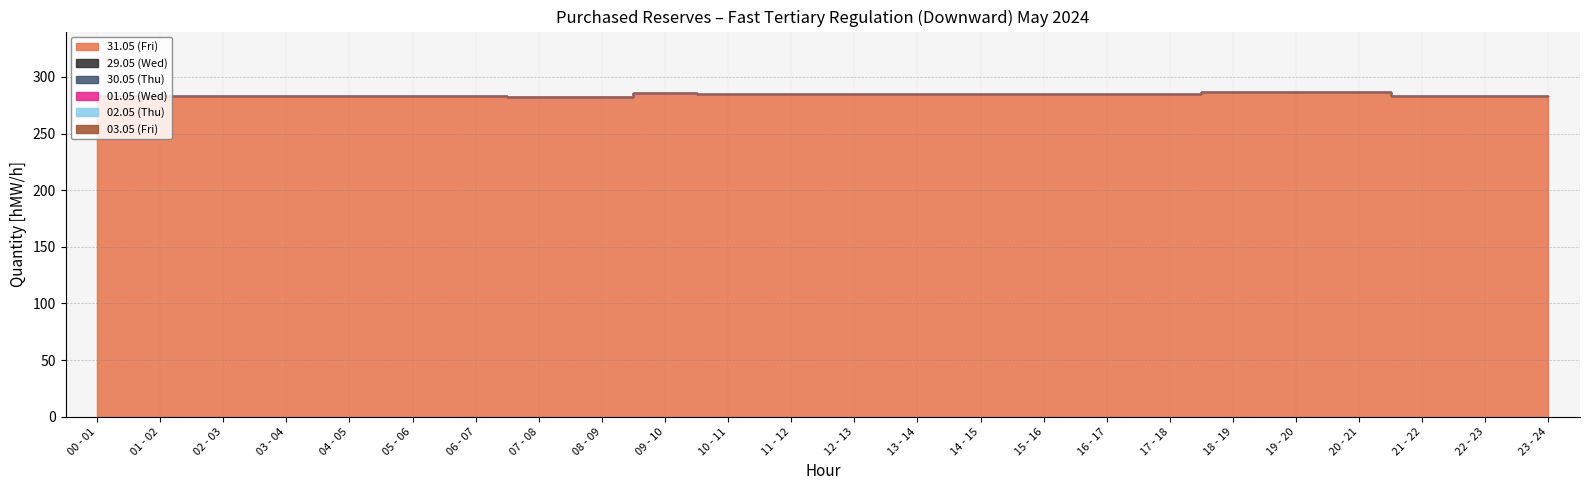

What are all the series names shown in the legend?

31.05 (Fri), 29.05 (Wed), 30.05 (Thu), 01.05 (Wed), 02.05 (Thu), 03.05 (Fri)